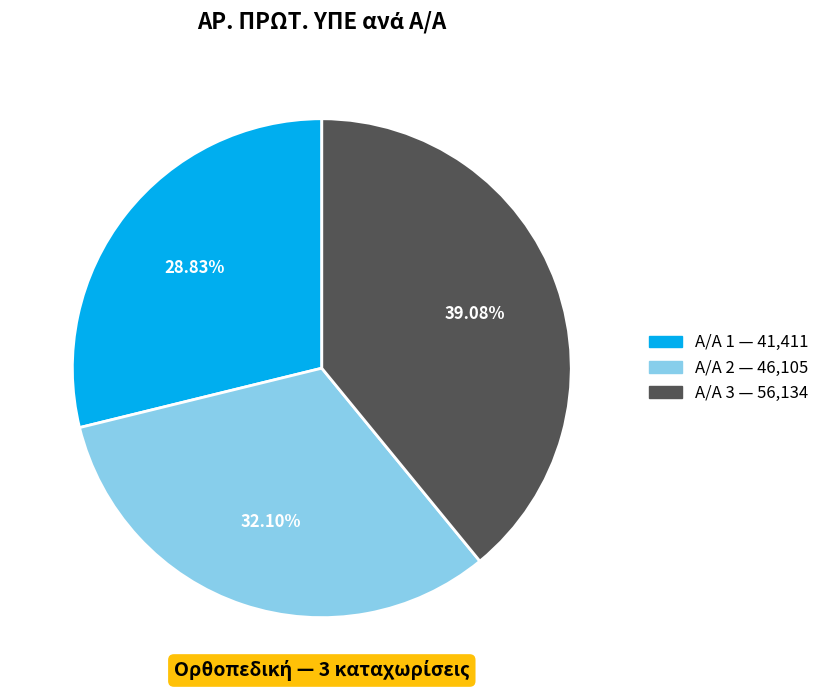

Is there any slice that represents more than half of the pie?

No